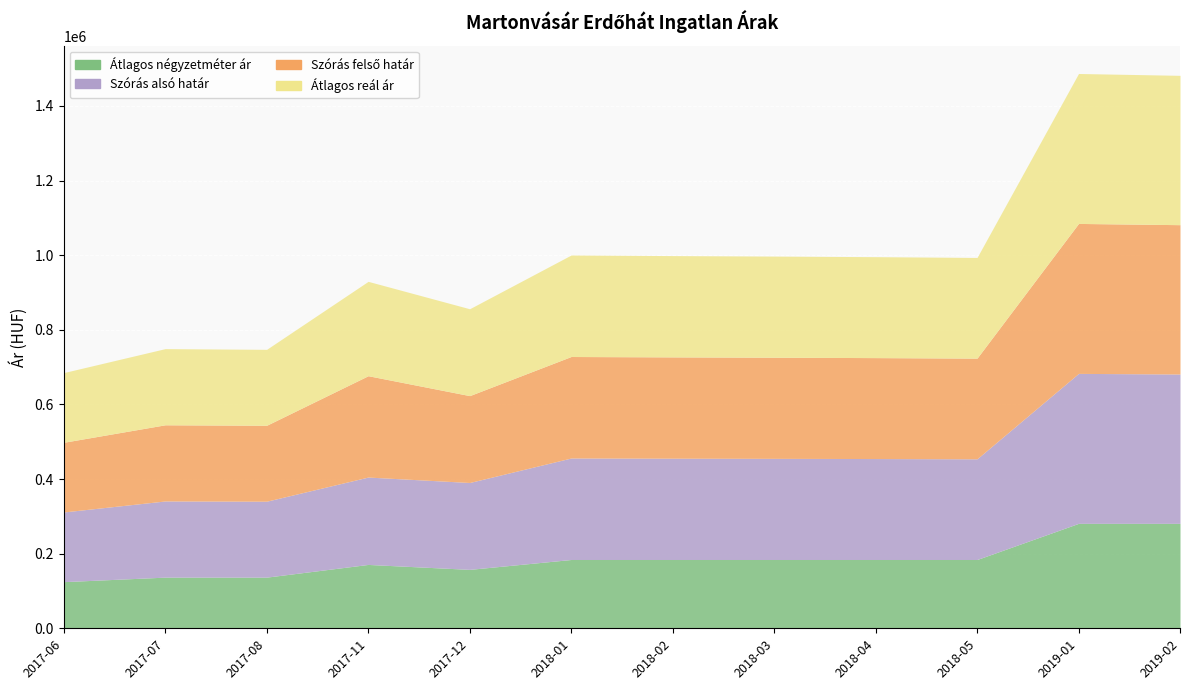

Reading left to right, extract all data points from this chart.

Átlagos négyzetméter ár: 125000	137096	137096	171134	157894	184375	184375	184375	184375	184375	281250	281250
Szórás alsó határ: 186750	204136	203503	234160	232822	271998	271483	271035	270524	269824	401869	400216
Szórás felső határ: 186750	204136	203503	271608	232822	271998	271483	271035	270524	269824	401869	400216
Átlagos reál ár: 186750	204136	203503	252884	232822	271998	271483	271035	270524	269824	401869	400216